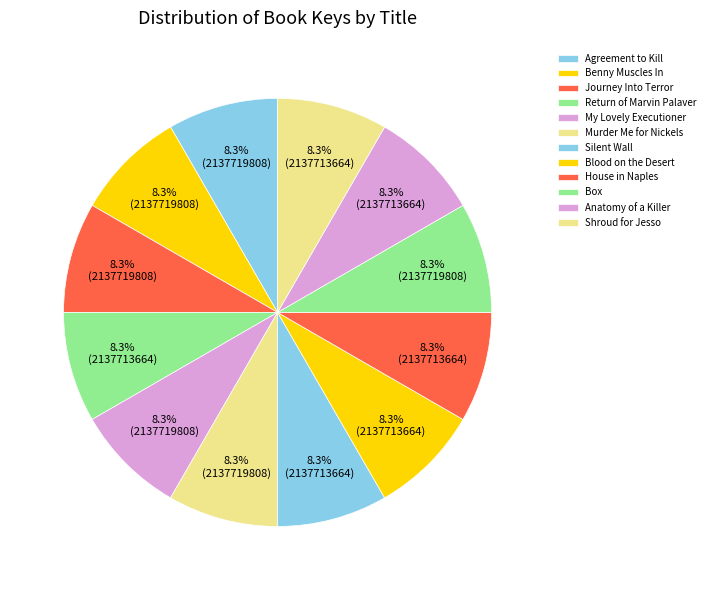

Count the number of slices in the pie.

12